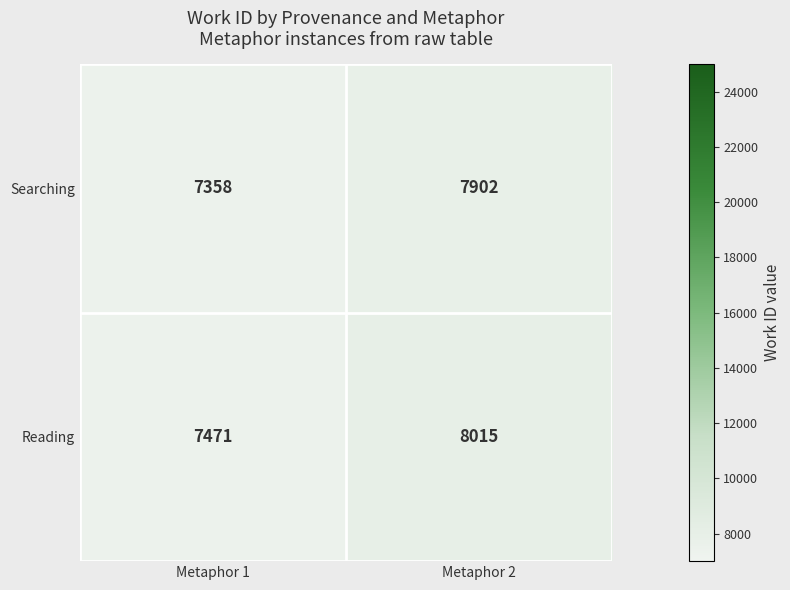

What is the highest value of the Reading series?

8015